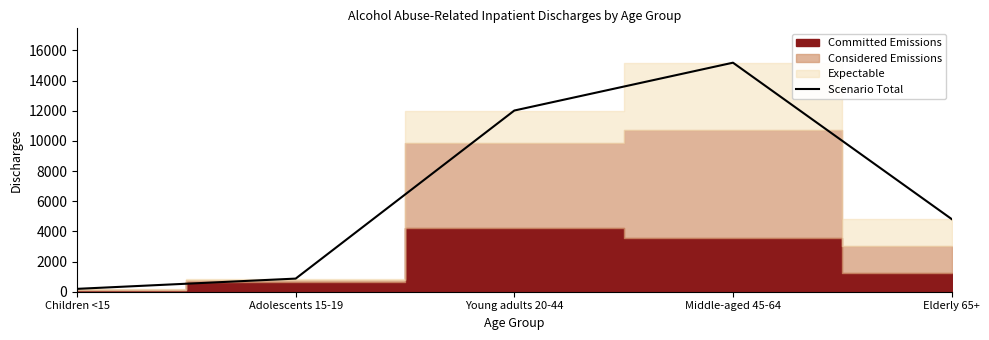

List the labels in order of value, smallest first.

Children <15, Adolescents 15-19, Elderly 65+, Young adults 20-44, Middle-aged 45-64